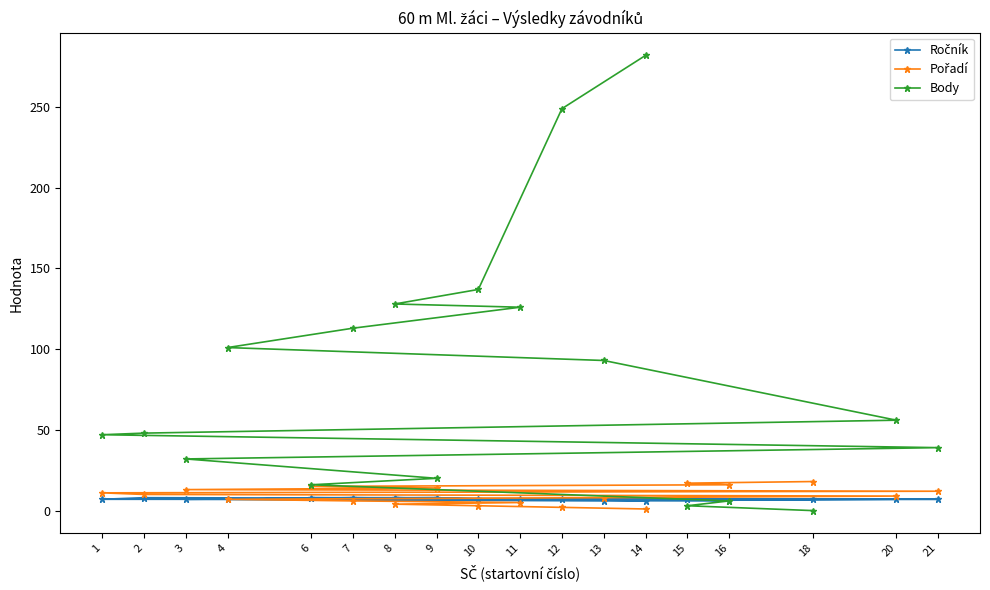

Which series changed the most between 14 and 9?

Body